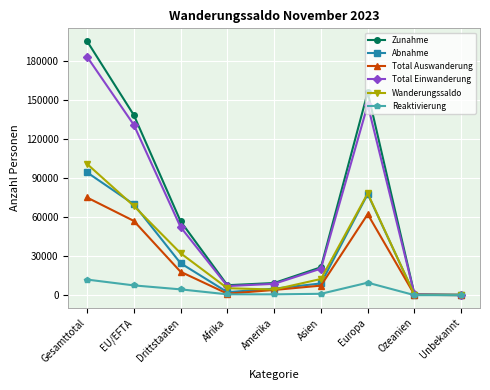

What is the total value across all series at Gesamttotal?

661179